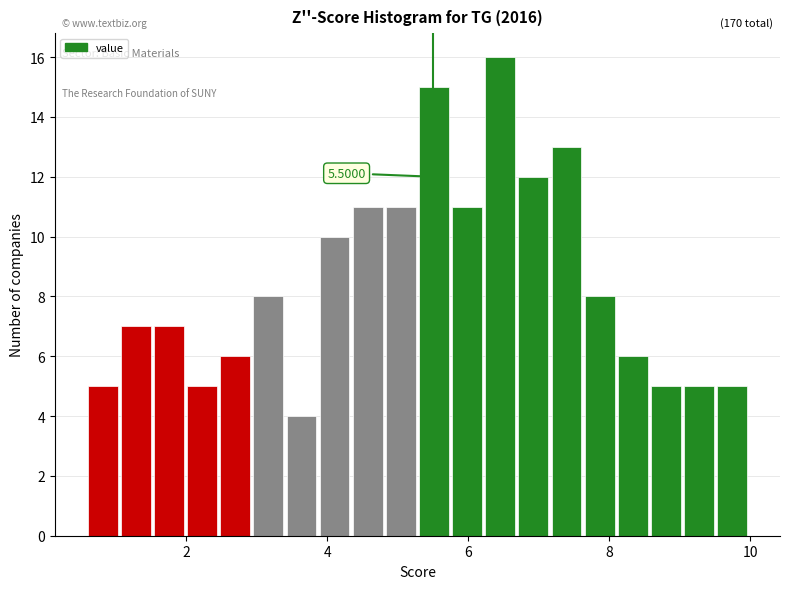

Read against the x-axis, roughly where is the centre of the tallest bar?

6.4